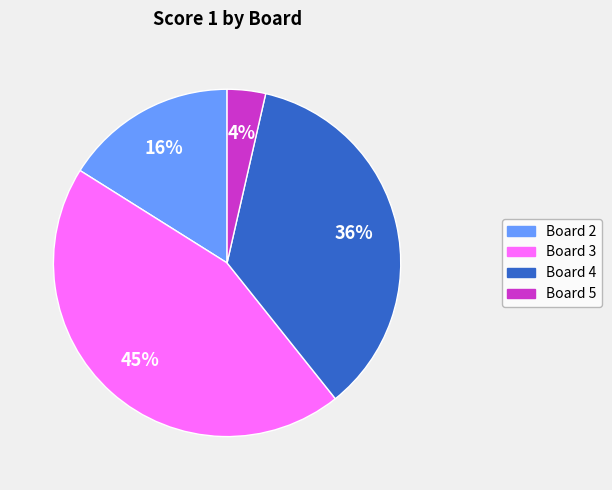

Count the number of slices in the pie.

4